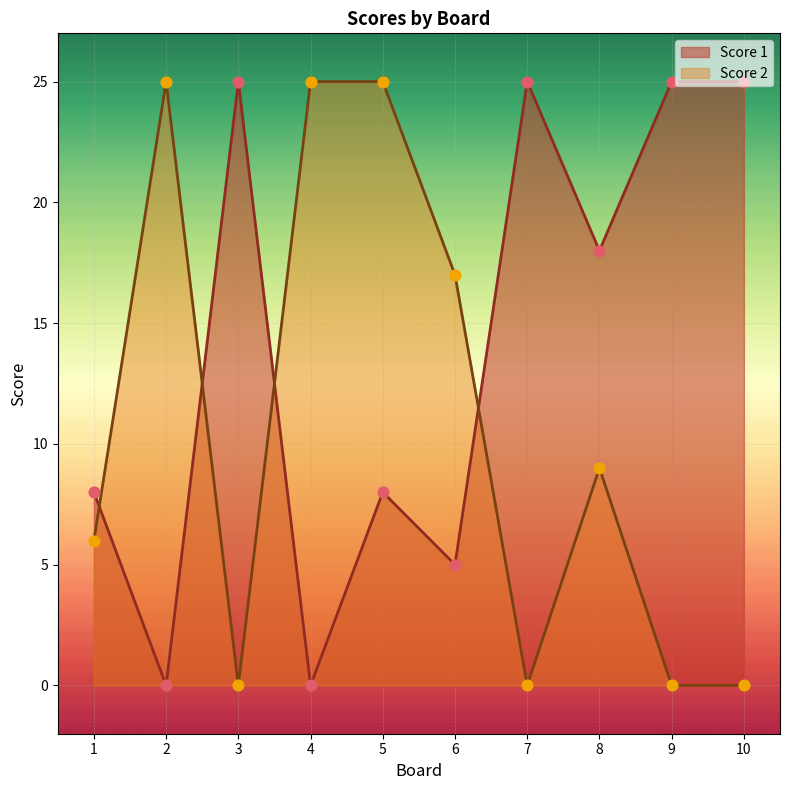

What is the total value across all series at 6?

22